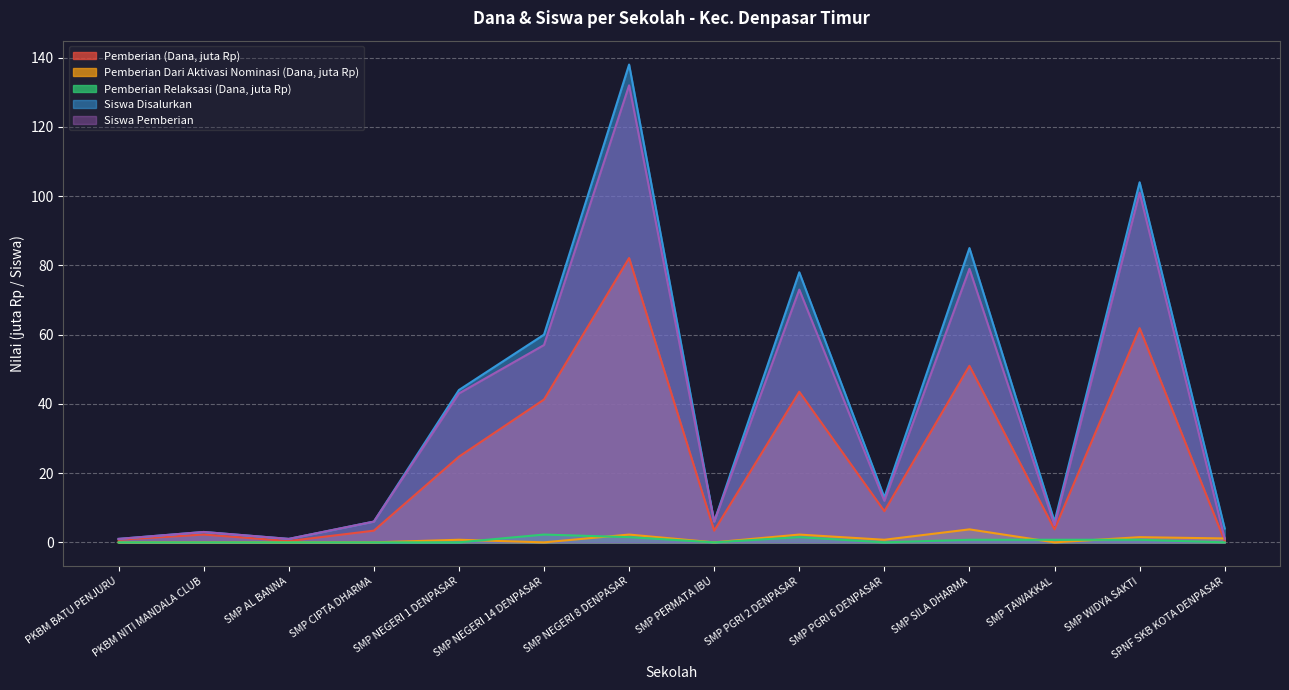

Between SMP AL BANNA and SMP WIDYA SAKTI, which series saw the biggest shift?

Siswa Disalurkan